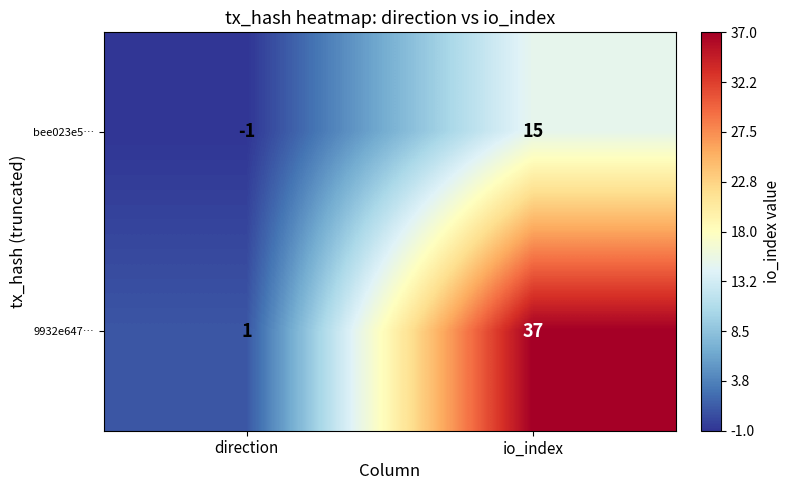

Which category has the highest value in the 9932e647… series?

io_index